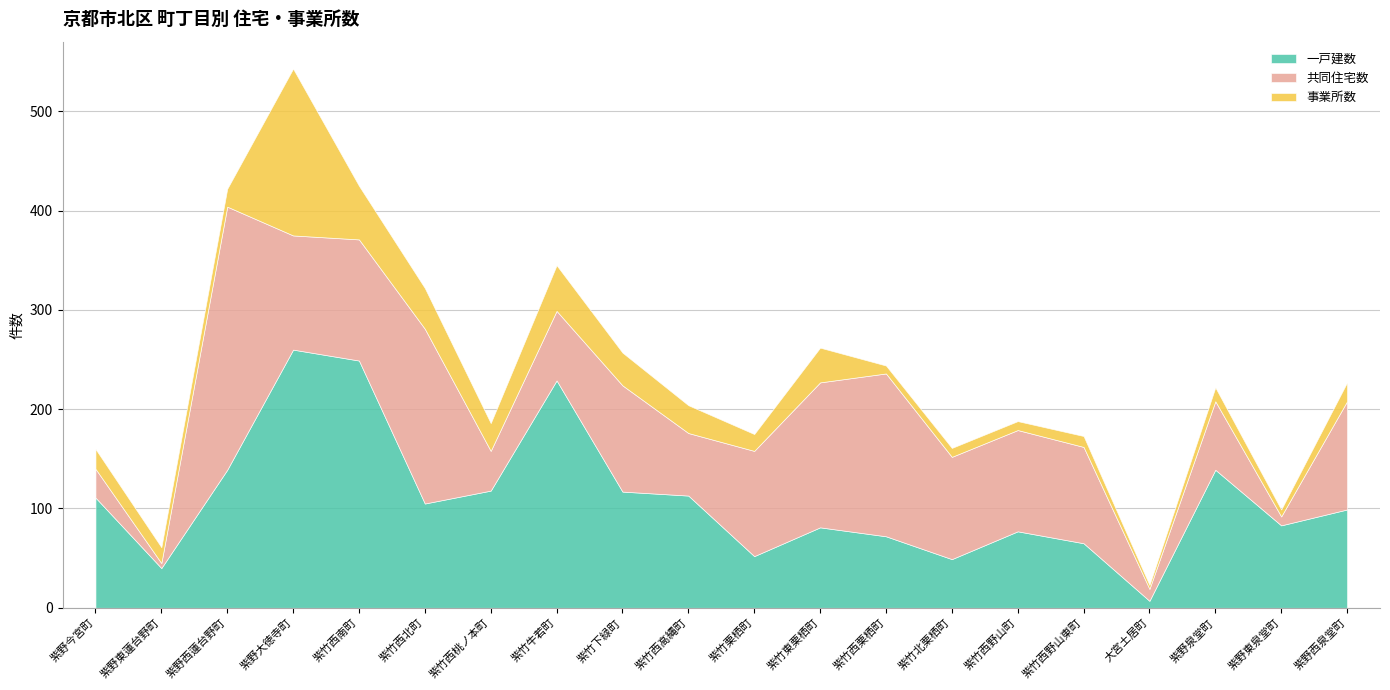

Reading right to left, transcribe all the data shown in this chart.

一戸建数: 99	83	139	7	65	77	49	72	81	52	113	117	229	118	105	249	260	139	40	111
共同住宅数: 109	9	69	12	97	102	103	164	146	106	63	107	70	40	176	122	115	265	5	29
事業所数: 19	7	14	4	11	9	9	8	35	17	28	33	46	28	41	54	168	18	16	20